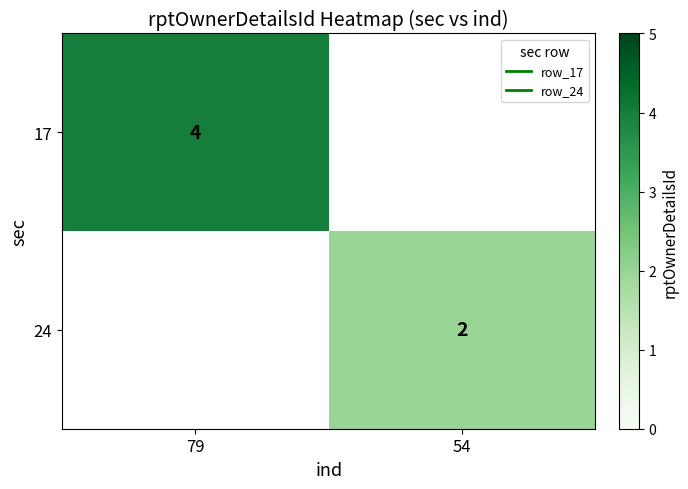

How many data points does each series have?

2